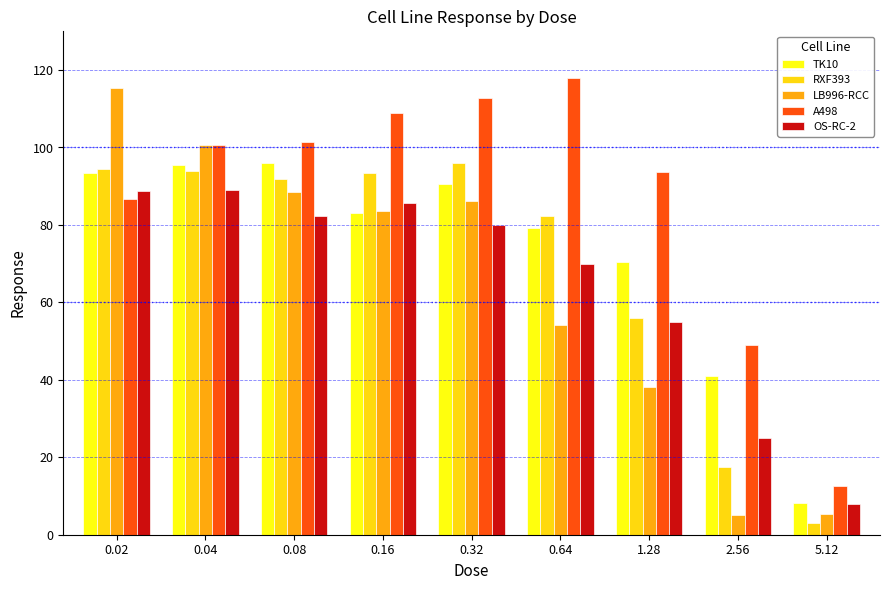

At which label is TK10 closest to 52?

2.56